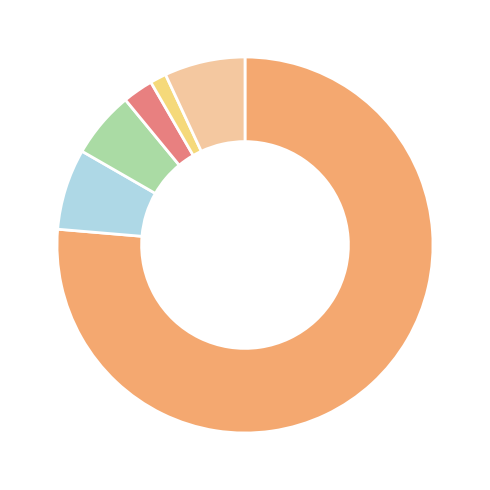

Does any single category account for the majority?

Yes